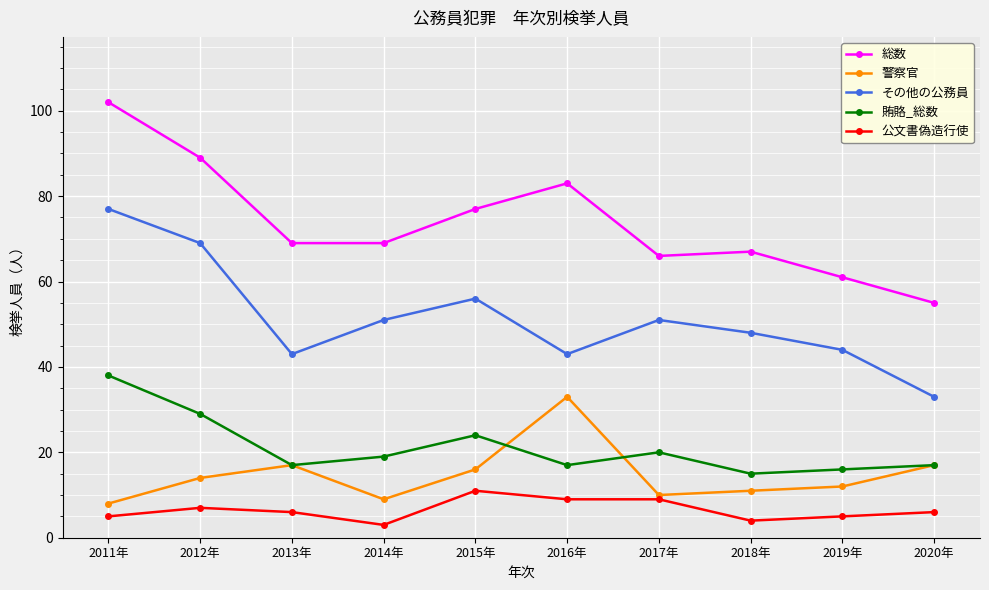

The 公文書偽造行使 series shows 4 at 2018年. True or false?

True